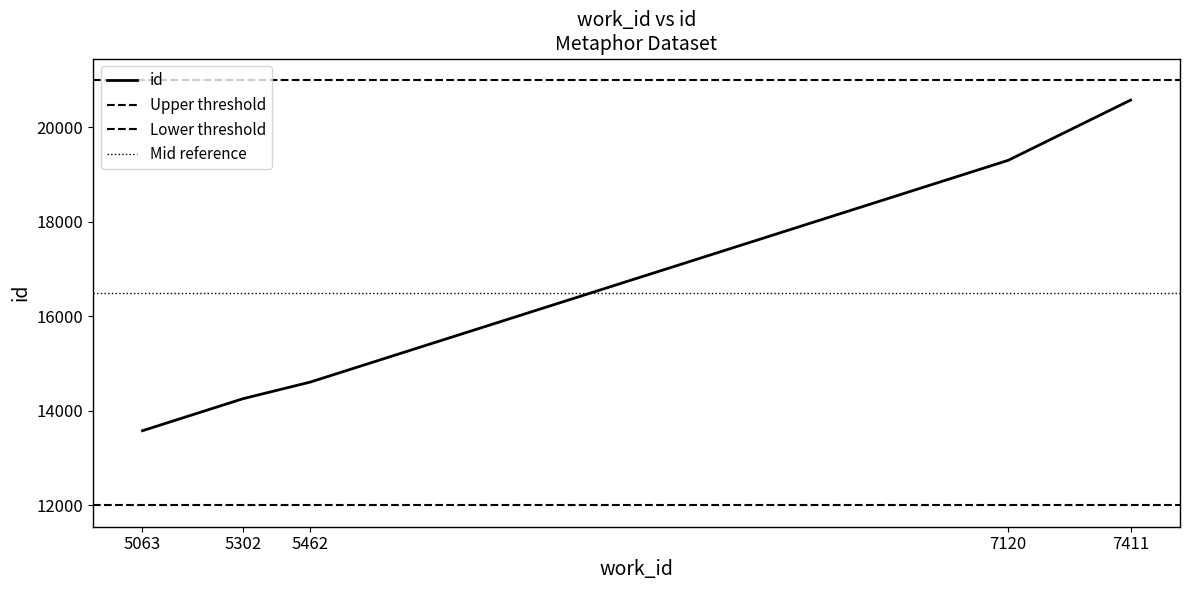

Reading left to right, transcribe all the data shown in this chart.

13580	14257	14609	19297	20571